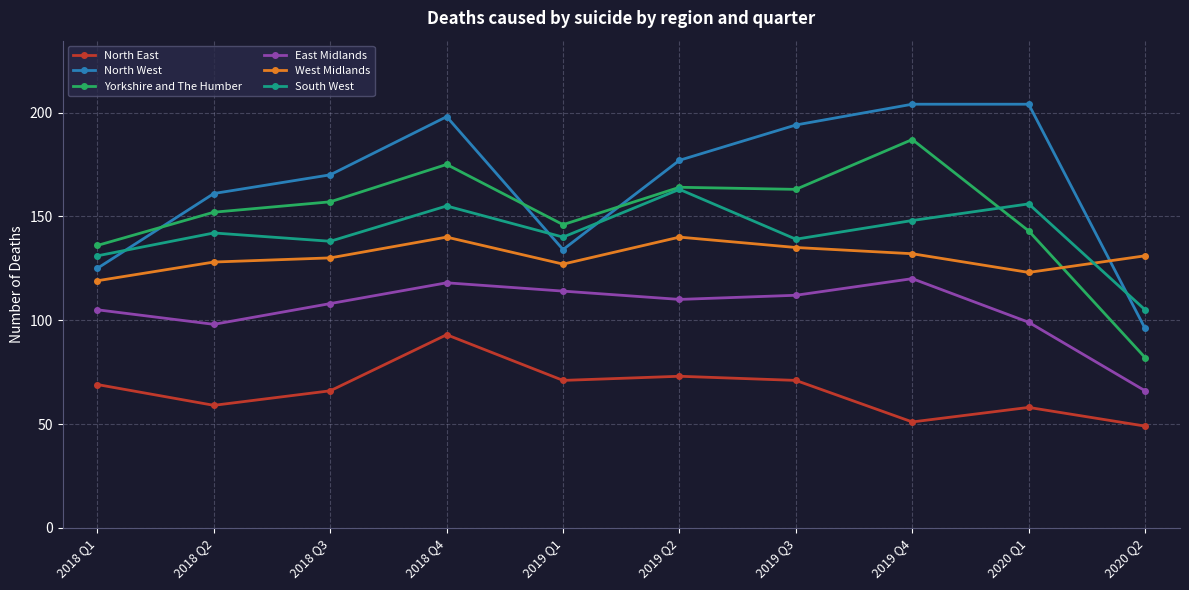

Is this an area chart (filled region under the line)?

No